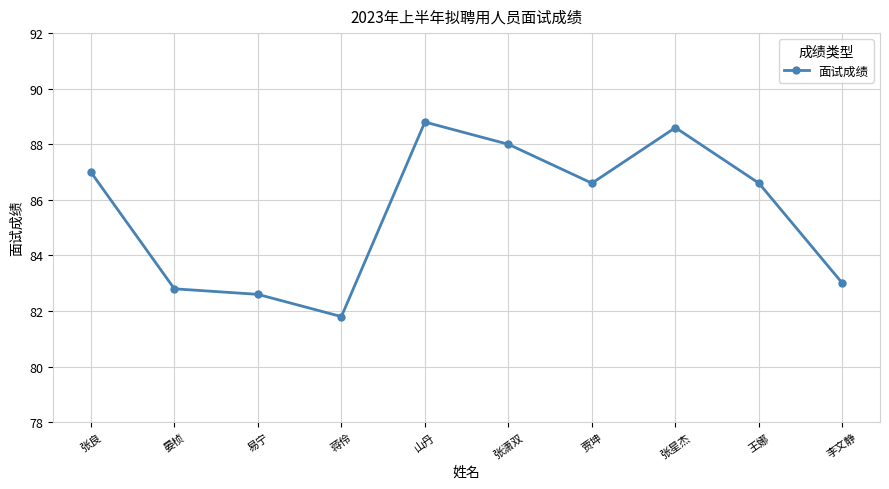

What is the change in value from 晏桢 to 山丹?

+6.0